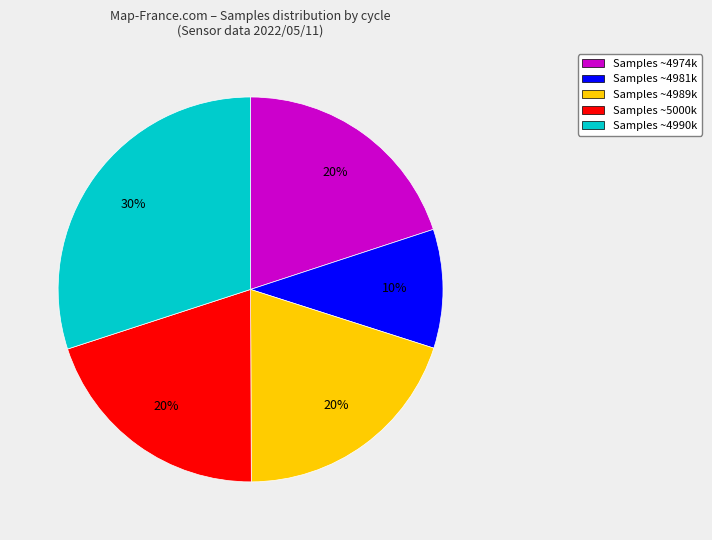

Which slice is the smallest?

Samples ~4981k